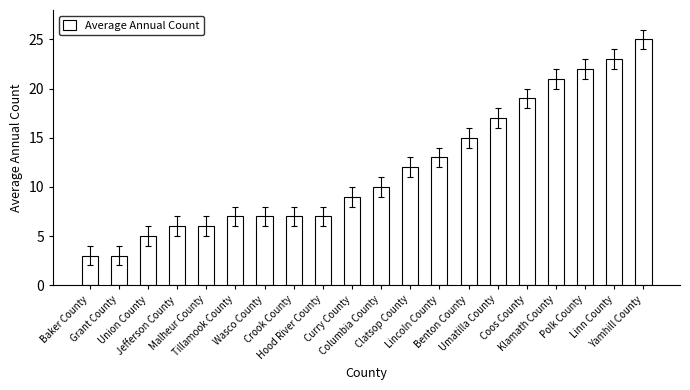

What is the greatest value displayed?

25